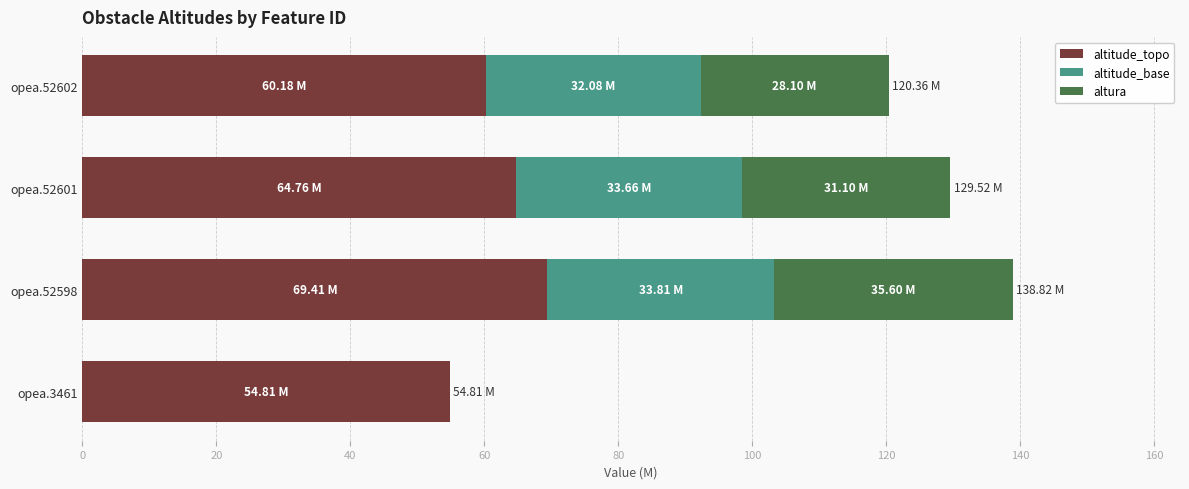

What is the sum of all altitude_topo values?

249.2